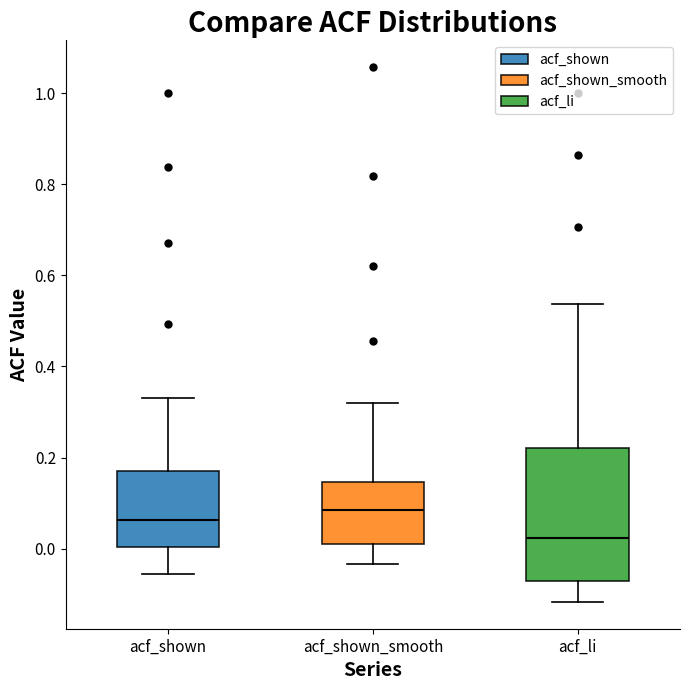

Where does the upper whisker of the box for acf_li end on the y-axis? The values are not printed on the chart, so give them approximately, as read against the axis.

0.54